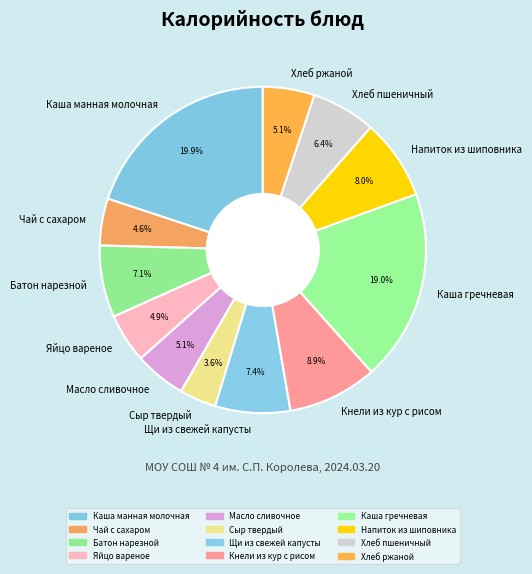

Between Кнели из кур с рисом and Каша гречневая, which is larger?

Каша гречневая